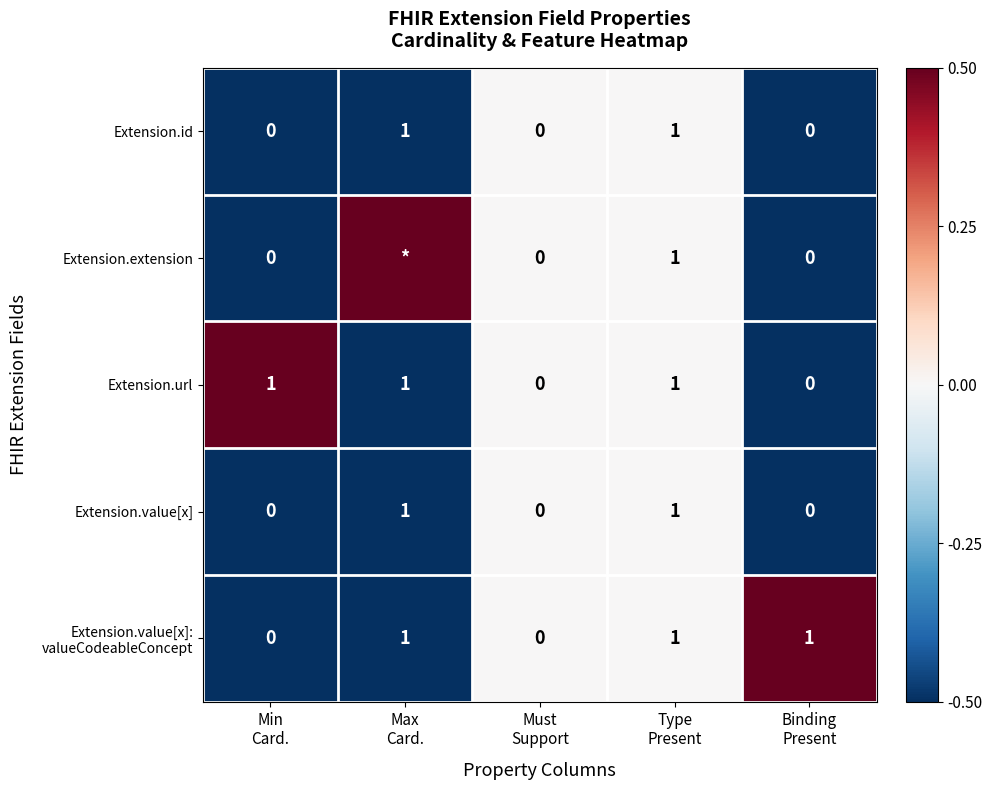

What is the highest value of the Extension.url series?

1.0